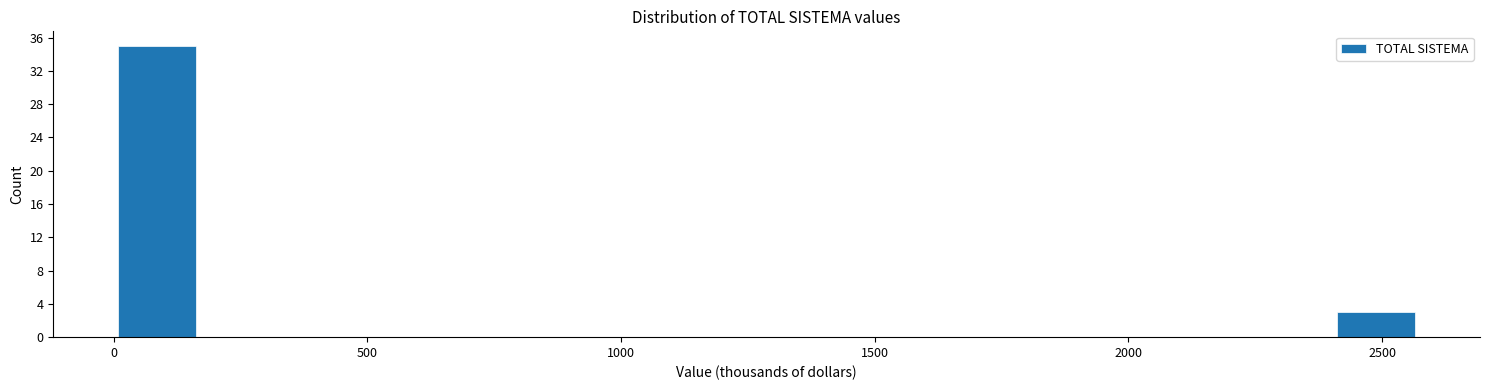

Around what value on the x-axis is the tallest bar? Give the approximate position of its centre, as read against the axis.

100